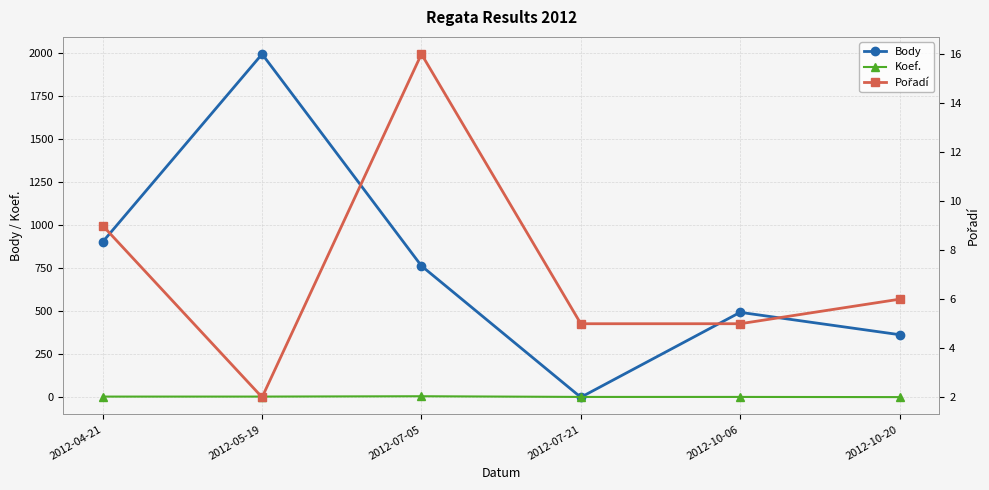

In Body, how many points are lower than both neighbors (excluding endpoints)?

1